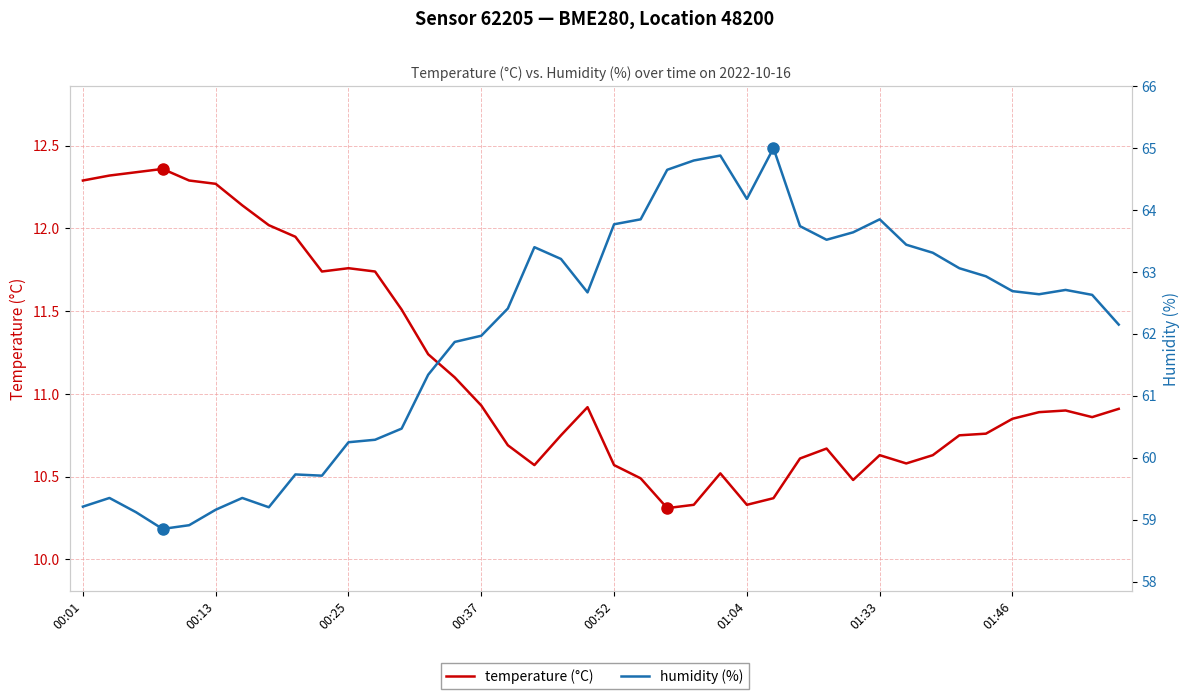

Reading left to right, extract all data points from this chart.

temperature (°C): 12.3	12.3	12.3	12.4	12.3	12.3	12.1	12.0	11.9	11.7	11.8	11.7	11.5	11.2	11.1	10.9	10.7	10.6	10.8	10.9	10.6	10.5	10.3	10.3	10.5	10.3	10.4	10.6	10.7	10.5	10.6	10.6	10.6	10.8	10.8	10.8	10.9	10.9	10.9	10.9
humidity (%): 59.2	59.4	59.1	58.9	58.9	59.2	59.4	59.2	59.7	59.7	60.2	60.3	60.5	61.3	61.9	62.0	62.4	63.4	63.2	62.7	63.8	63.9	64.7	64.8	64.9	64.2	65.0	63.7	63.5	63.6	63.9	63.4	63.3	63.1	62.9	62.7	62.6	62.7	62.6	62.1